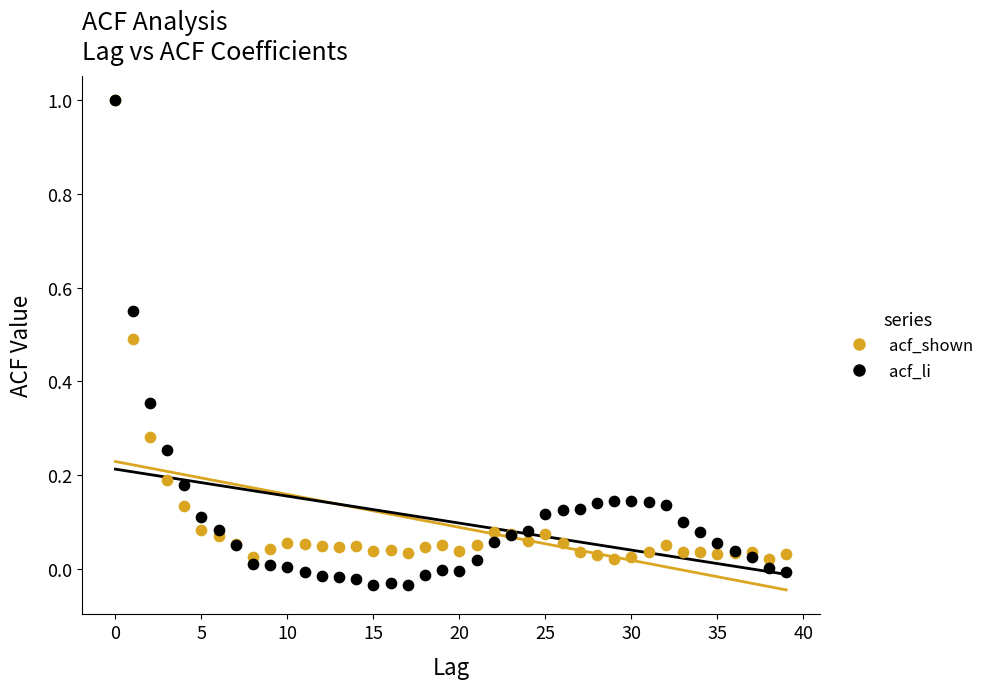

Which series contains the lowest Y value?

acf_li